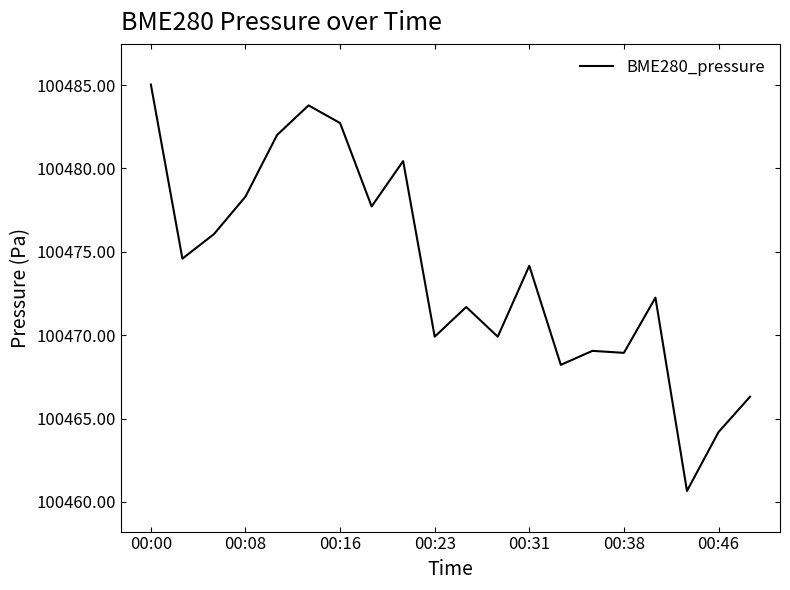

What is the difference between the maximum and minimum values?

24.4